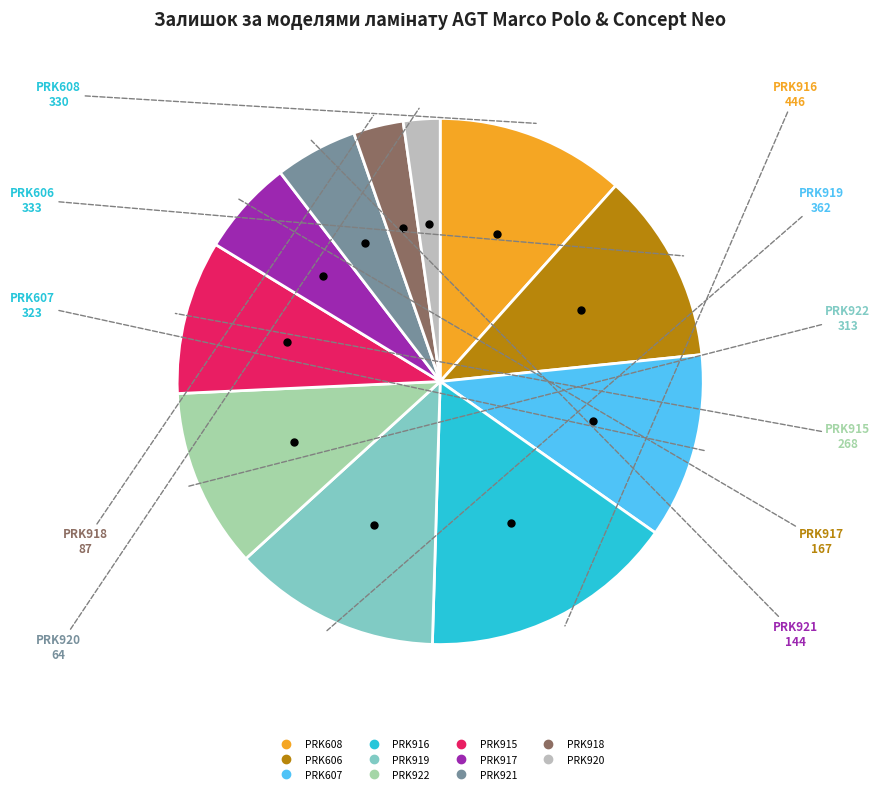

Is there any slice that represents more than half of the pie?

No